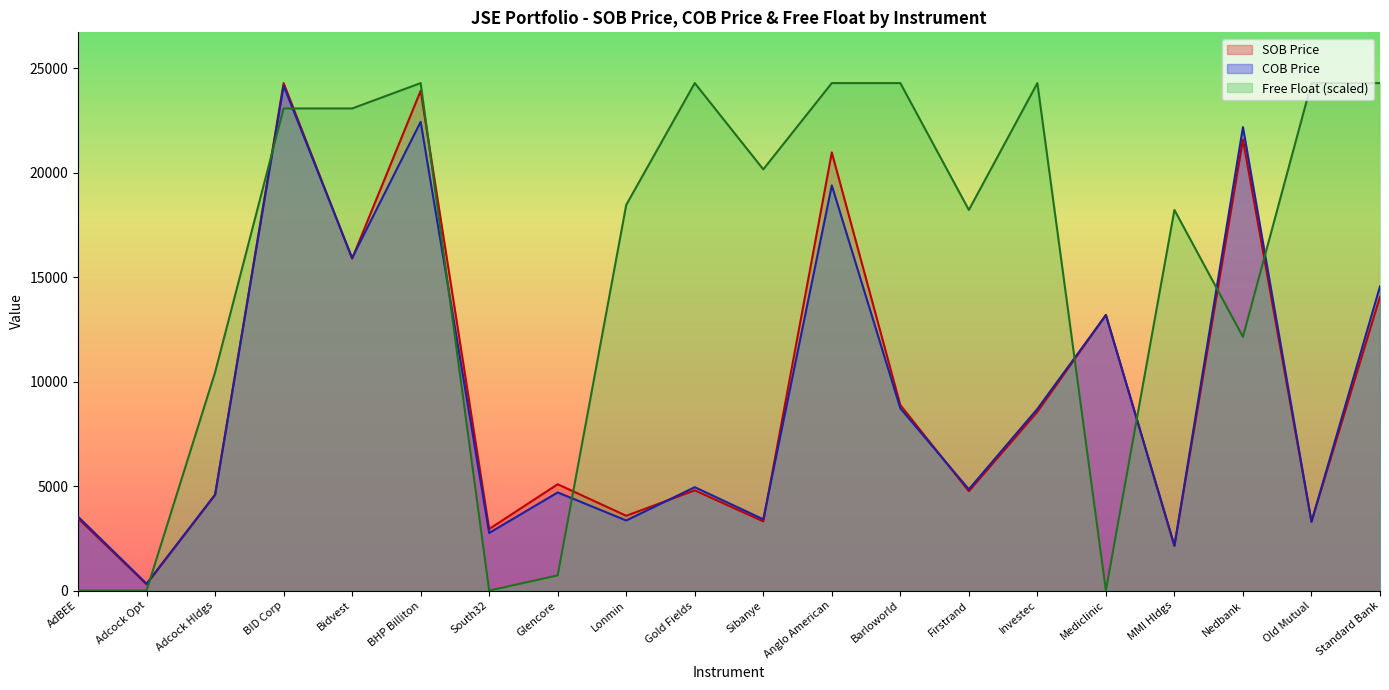

Reading right to left, extract all data points from this chart.

SOB Price: 14067	3306	21590	2132	13201	8561	4760	8885	20979	3315	4800	3581	5092	2950	23929	15892	24300	4576	301	3460
COB Price: 14567	3292	22192	2156	13190	8700	4850	8728	19400	3413	4951	3356	4700	2760	22445	15928	24175	4596	330	3540
Free Float: 24300	24300	12150	18225	0	24300	18225	24300	24300	20169	24300	18468	729	0	24300	23085	23085	10449	0	0